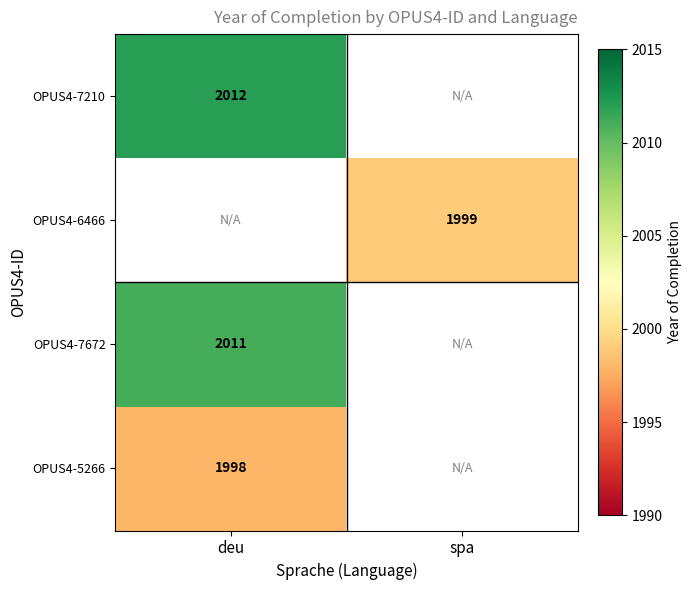

How many categories are shown in the chart?

2